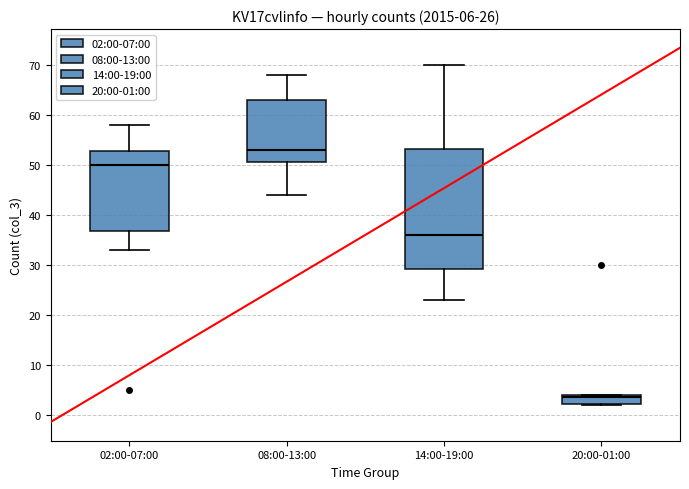

Comparing the boxes themselves (not the whiskers), which one is the tallest?

14:00-19:00